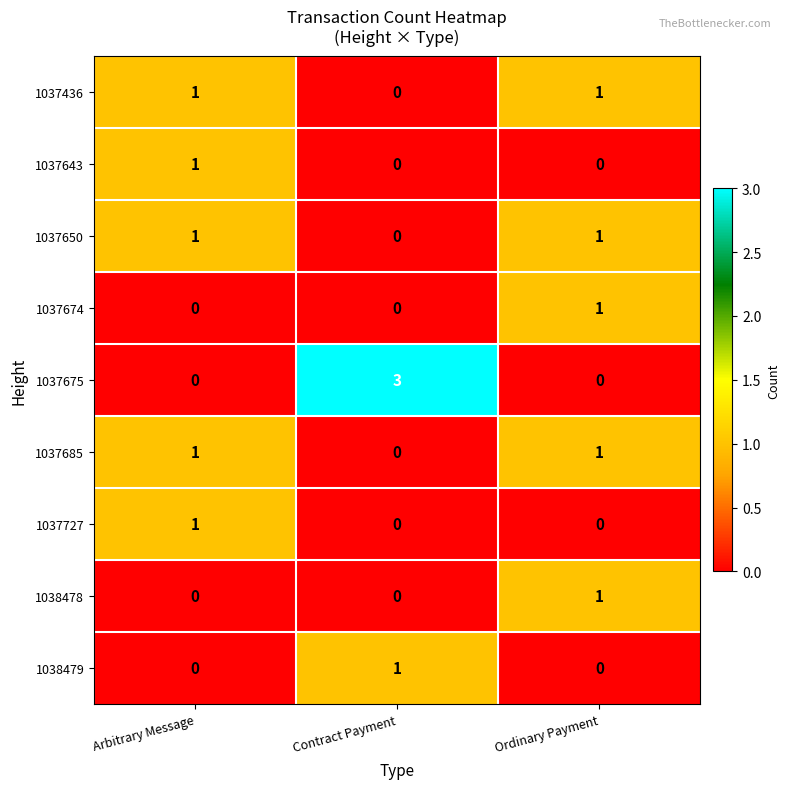

How many 1037650 values are between 0 and 1?

3